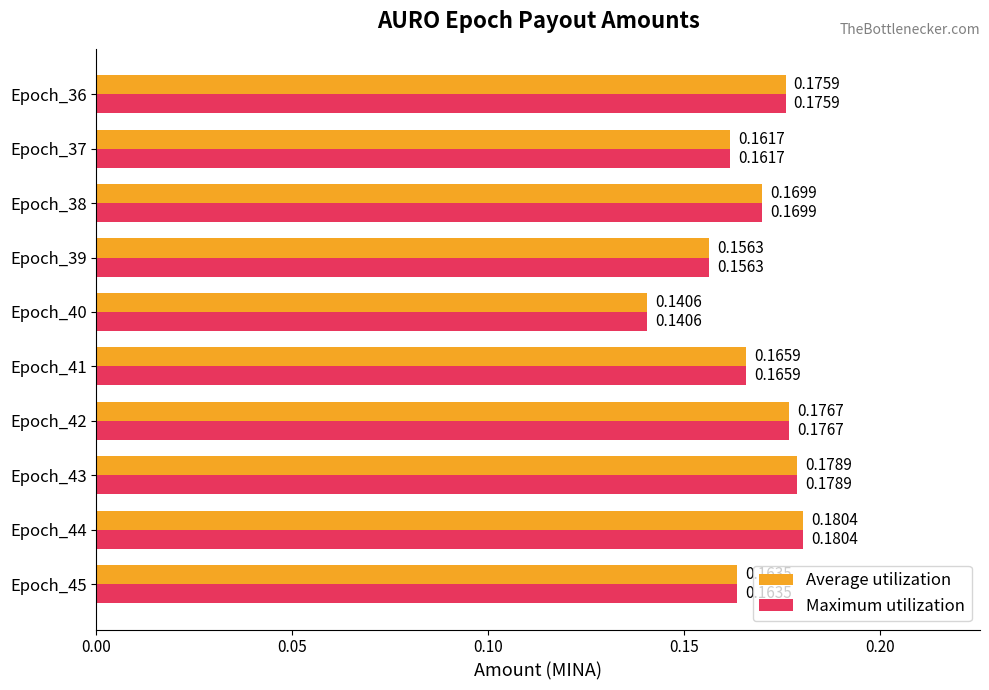

What is the sum of the Average utilization values at Epoch_36 and Epoch_38?

0.3